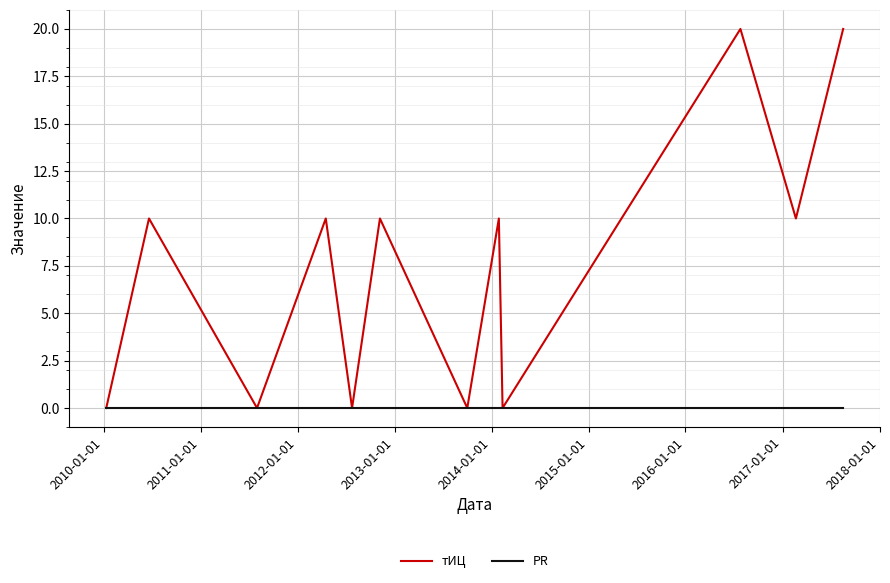

List the series in order of their overall mean, lowest first.

PR, тИЦ